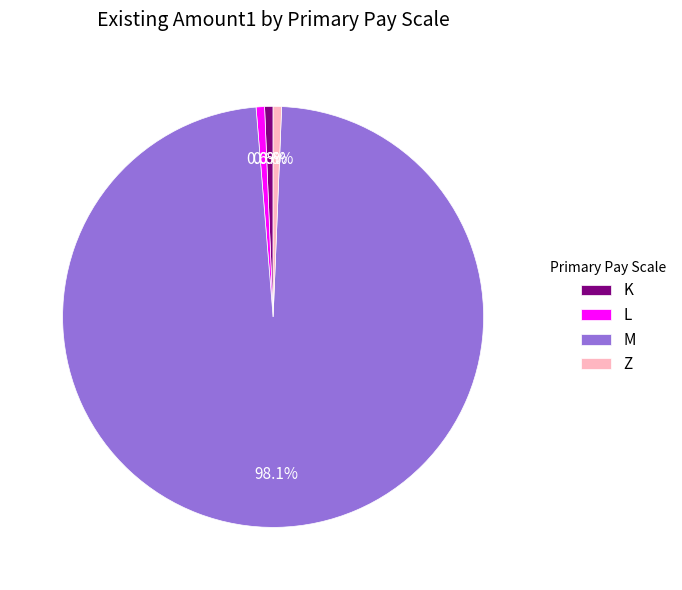

Count the number of slices in the pie.

4